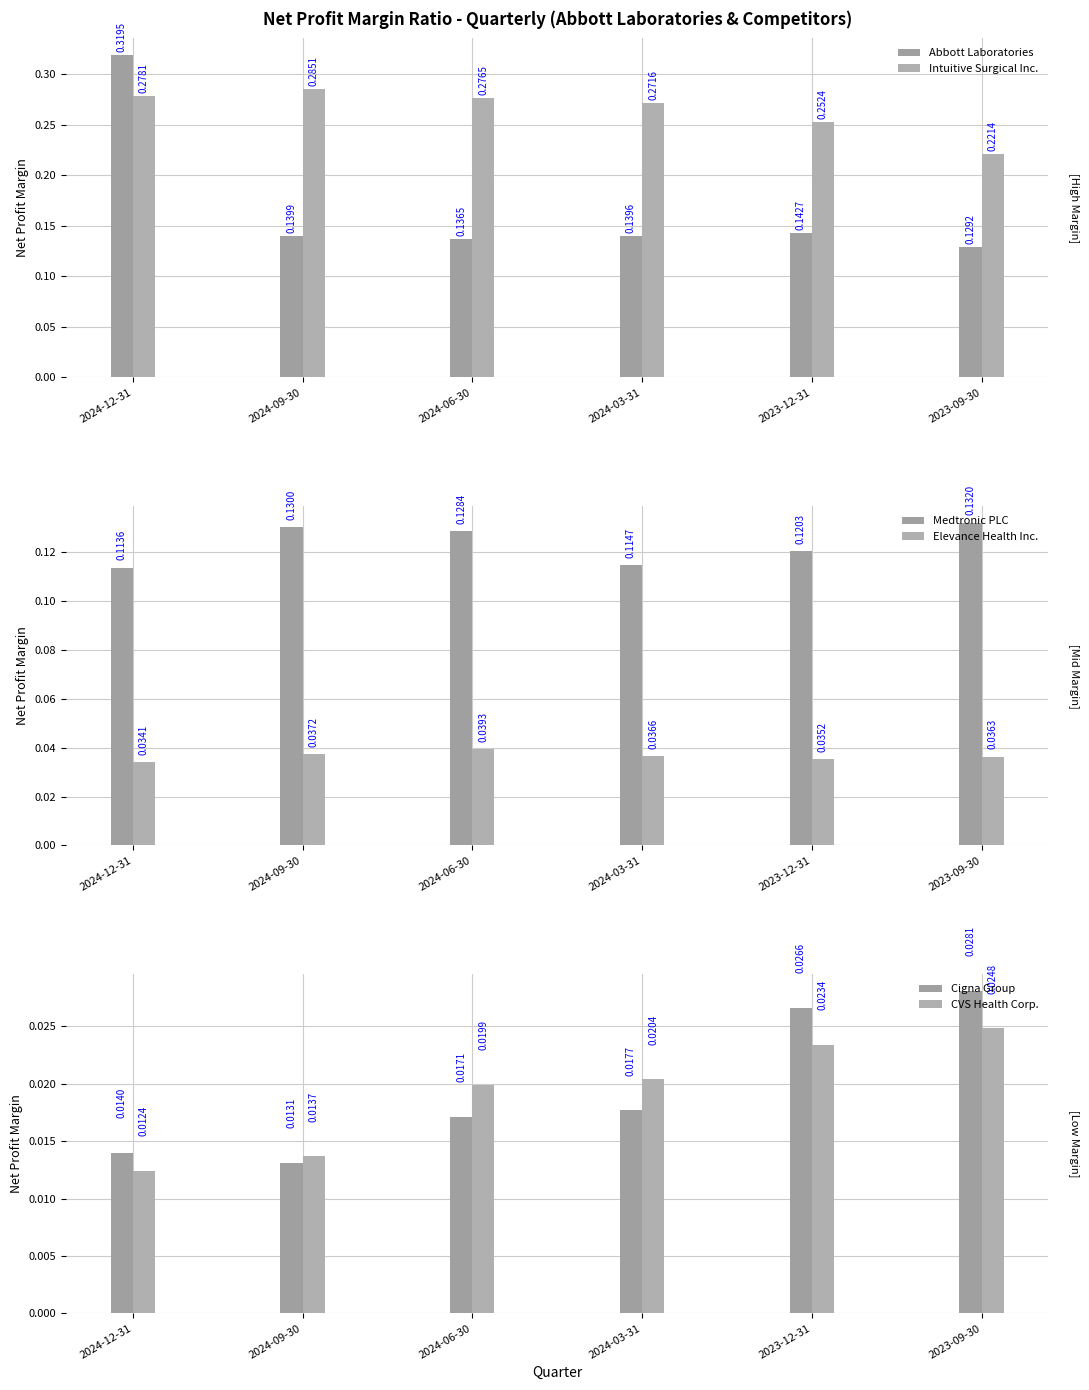

The Intuitive Surgical Inc. series shows 0.3 at 2023-12-31. True or false?

True